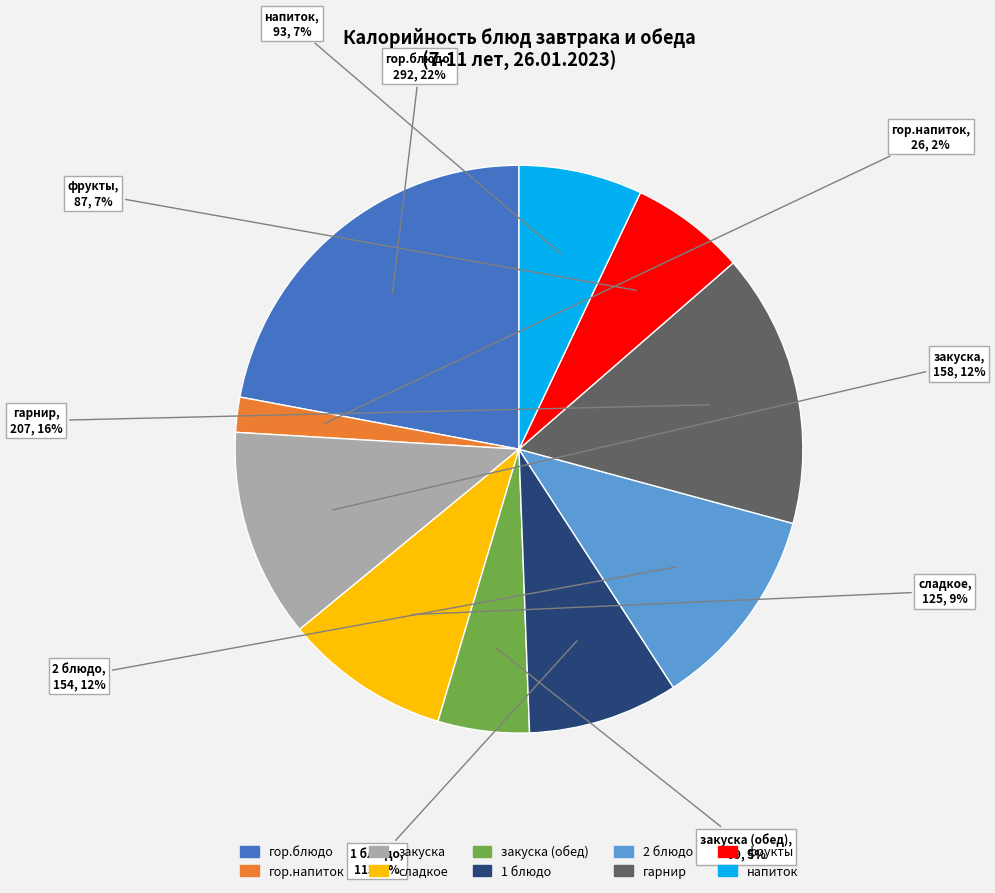

To the nearest percent, what is the difference between the largest and smallest slice percentages?

20%